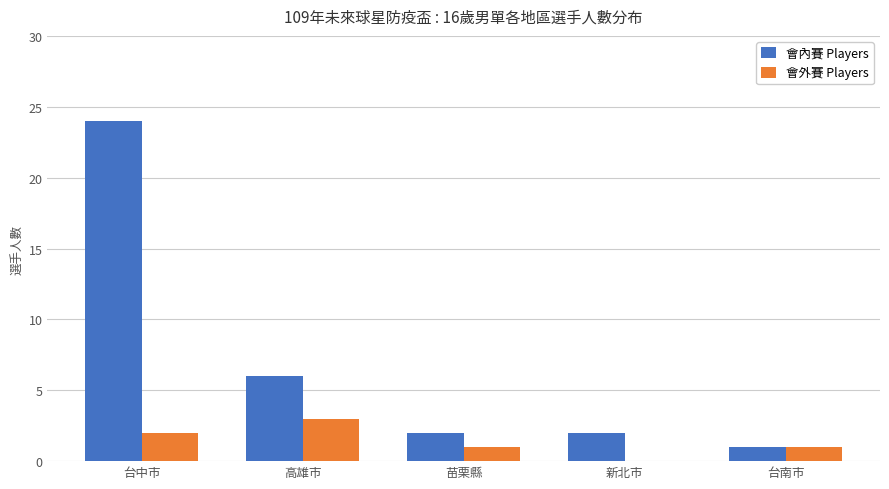

What is the spread (max minus min) of values at 台中市?

22